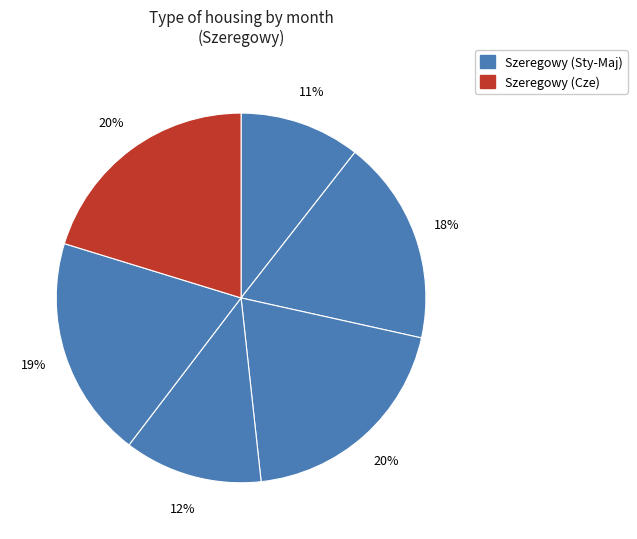

Rank the categories by value from lowest to highest.

Sty, Kwi, Lut, Maj, Mar, Cze